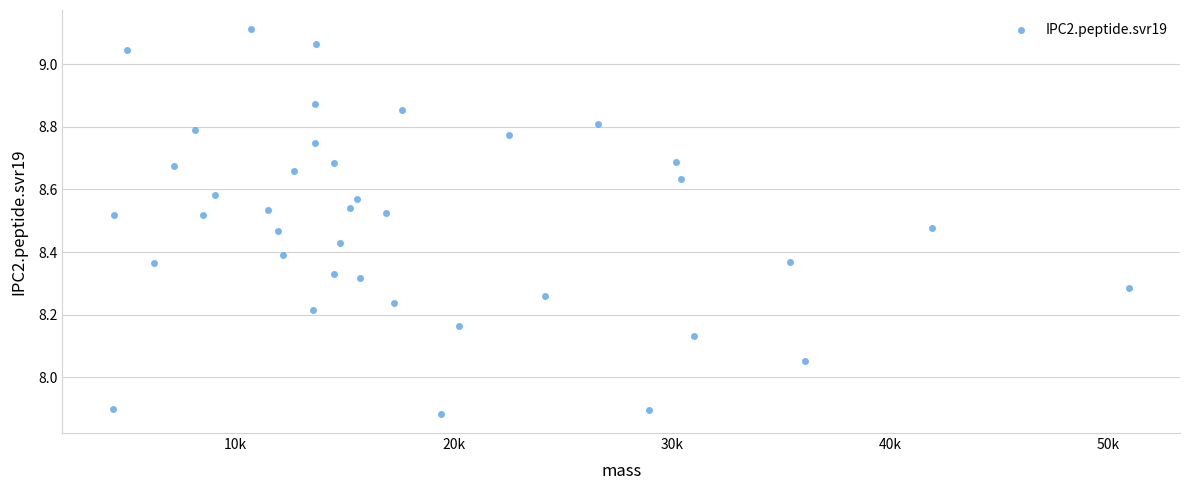

What is the range of Y values (max minus min)?

1.2